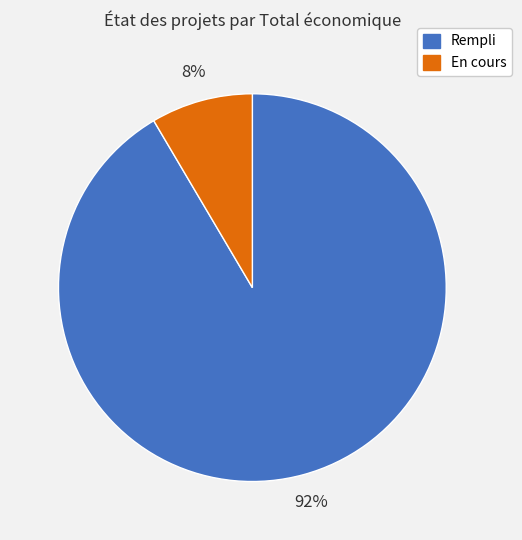

Is there a majority slice in this chart?

Yes